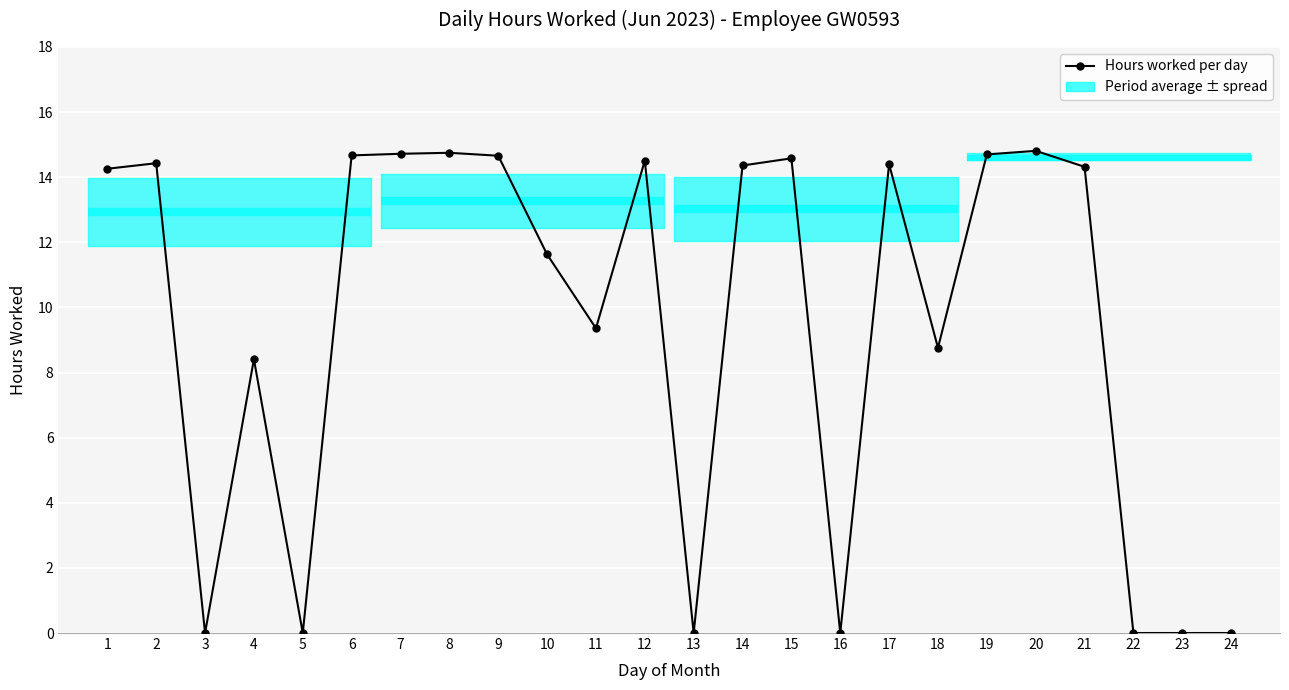

At which label does the data first exceed 14?

1